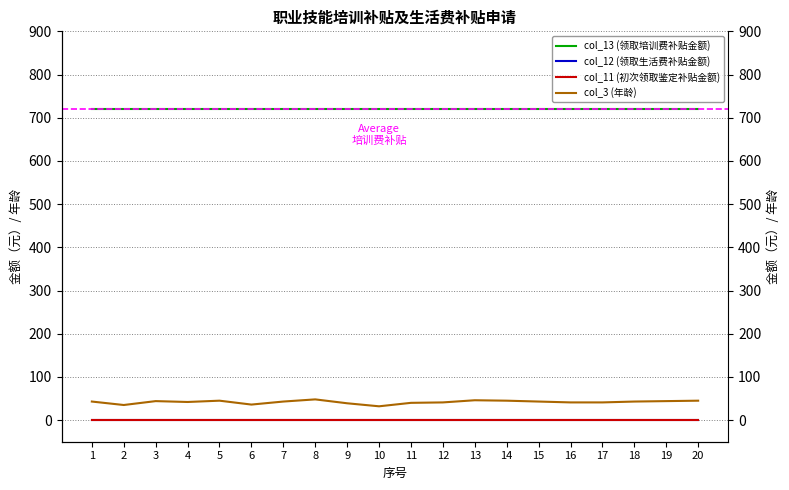

How many values in the col_3 (年龄) series exceed 43?

7